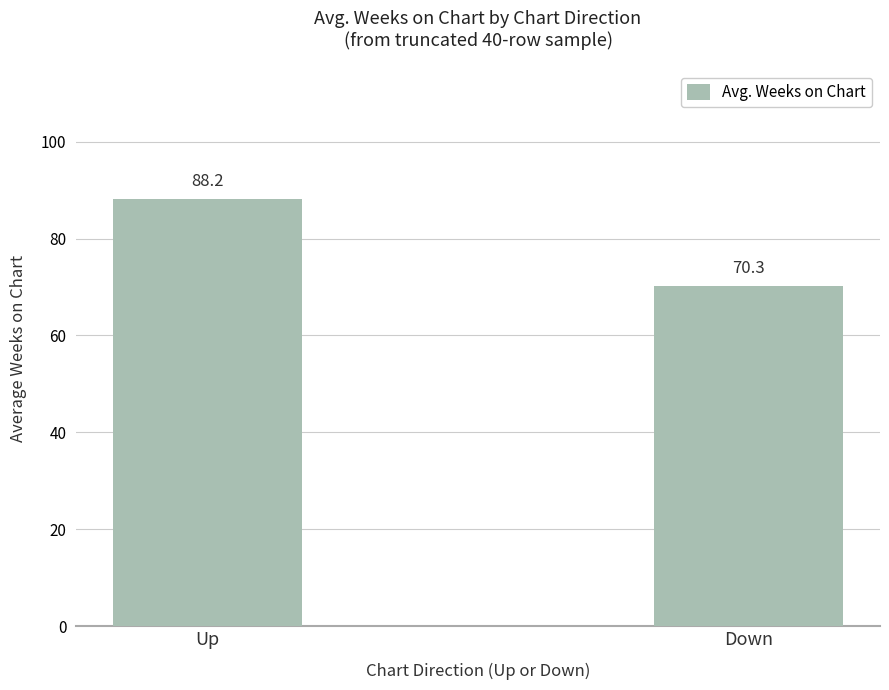

How many bars are there in total?

2